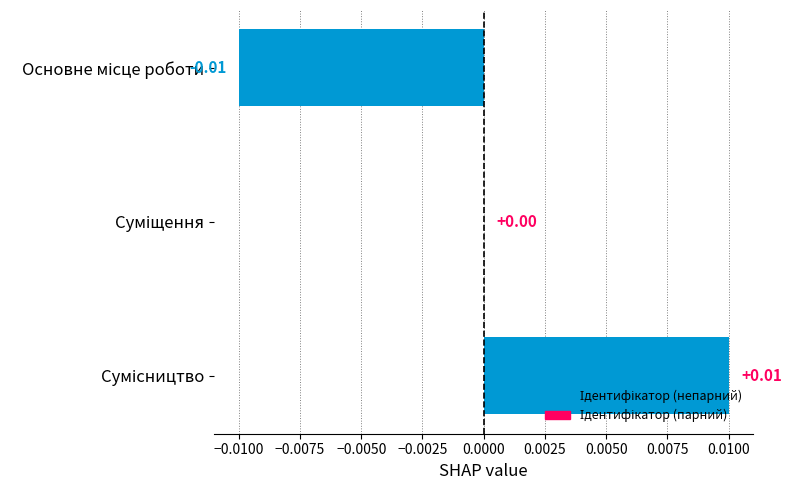

How many categories are shown in the chart?

3